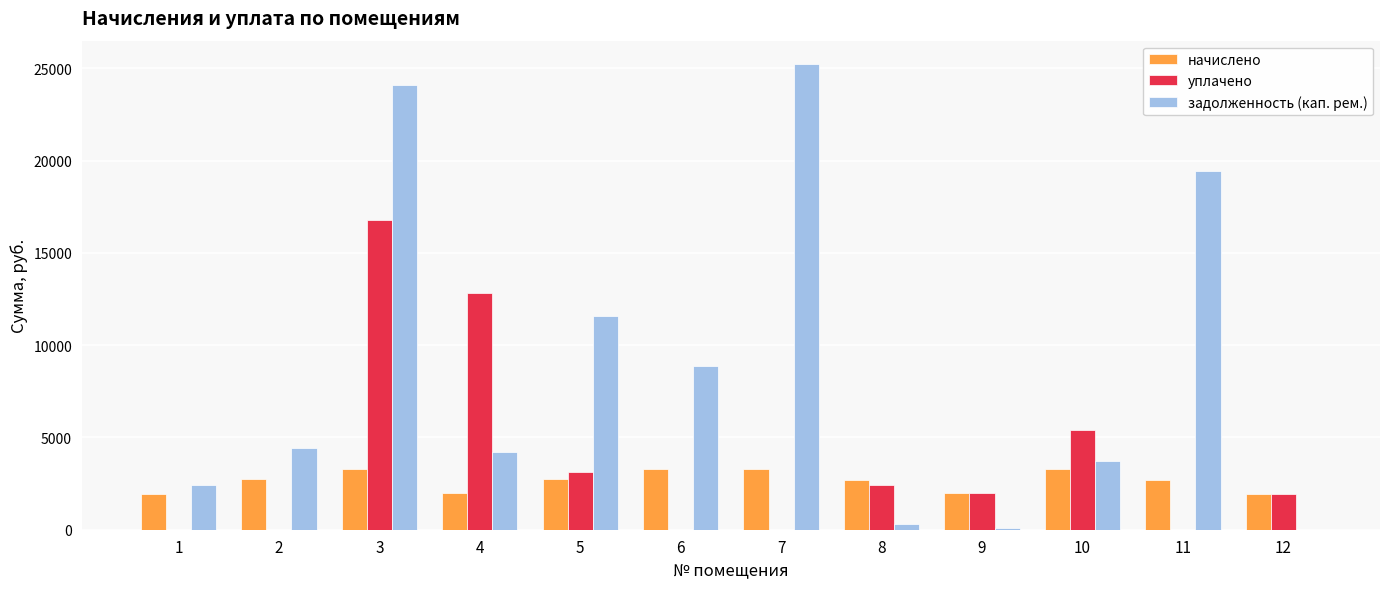

Count the number of data series in this chart.

3